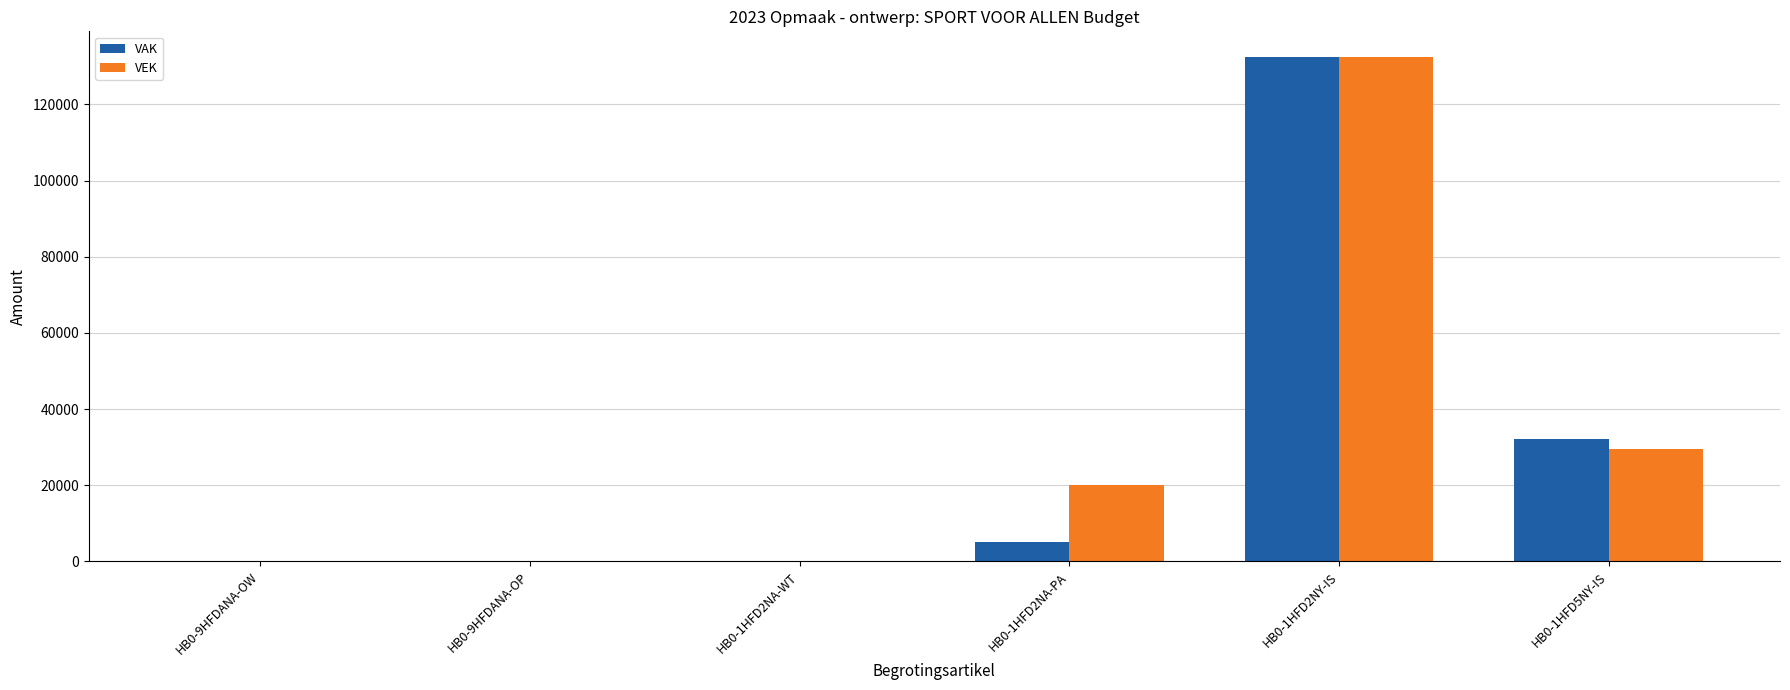

The value of VEK at HB0-1HFD2NA-PA is 20000. True or false?

True